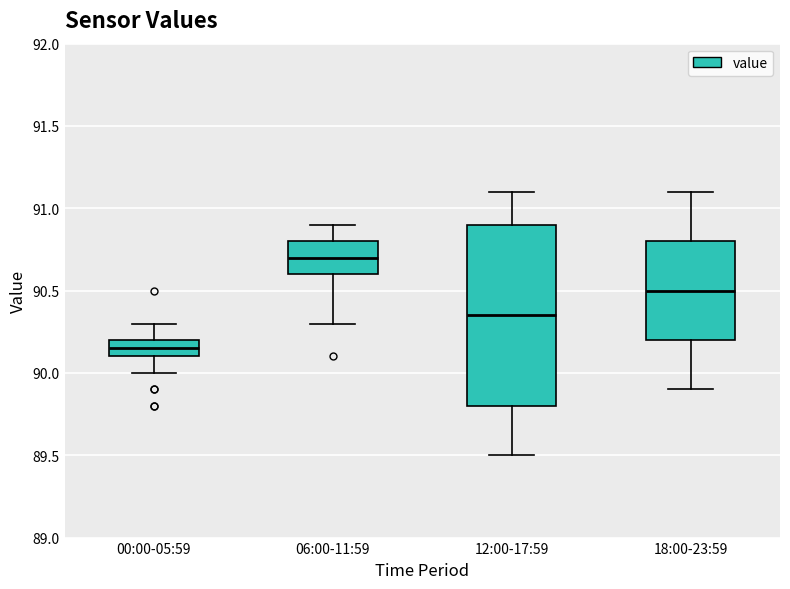

Comparing the boxes themselves (not the whiskers), which one is the tallest?

12:00-17:59